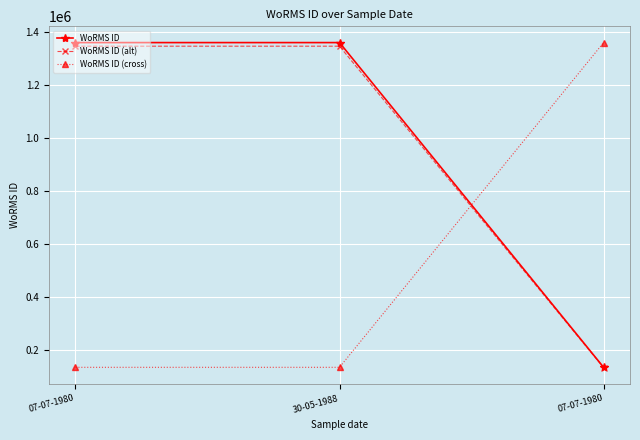

What is the value of the WoRMS ID (cross) point at the 2nd from the left?

134564.0